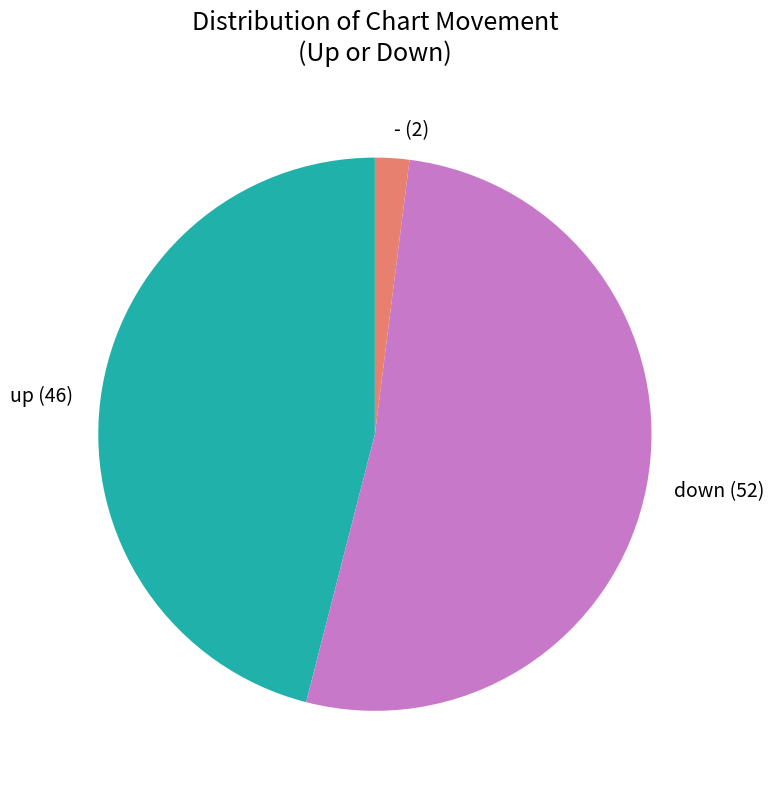

True or false: up (46) accounts for 46% of the total.

True